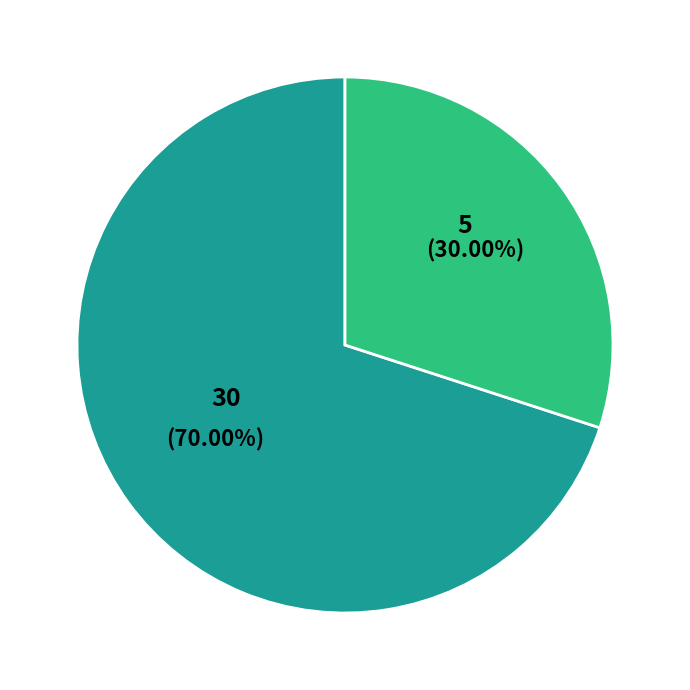

Is there any slice that represents more than half of the pie?

Yes